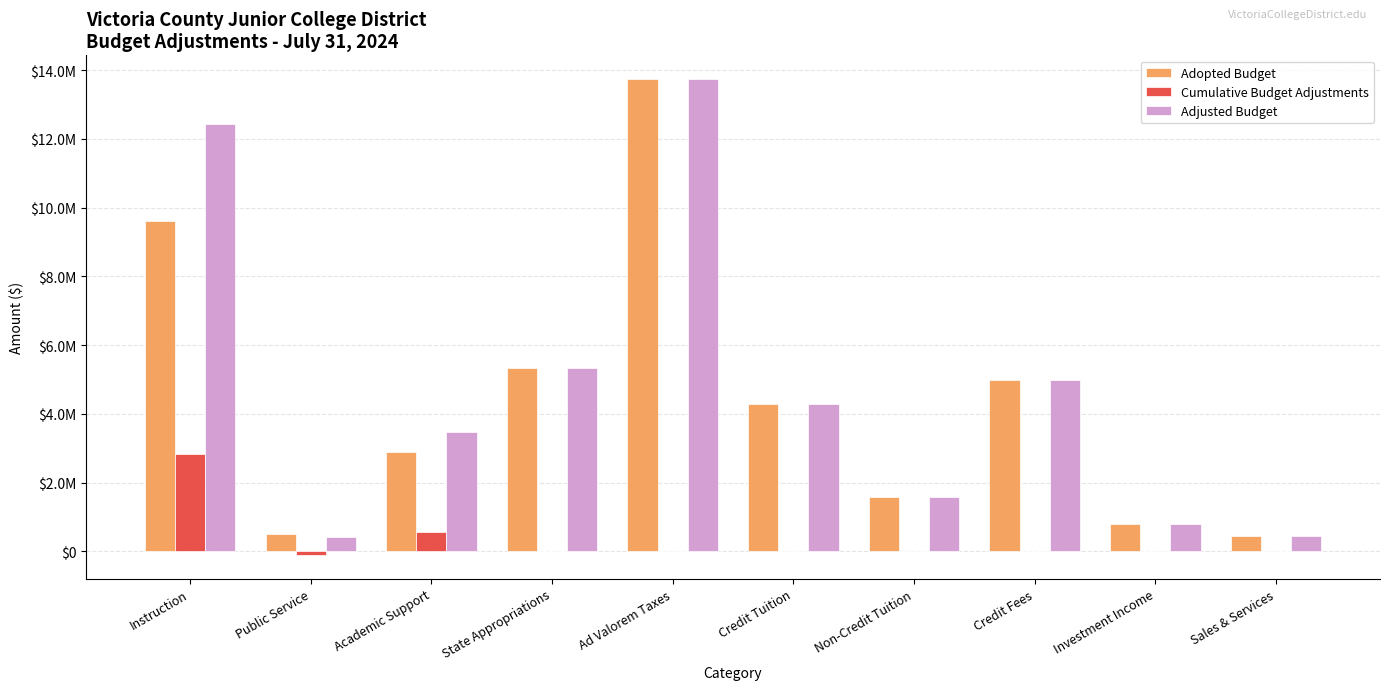

What are all the series names shown in the legend?

Adopted Budget, Cumulative Budget Adjustments, Adjusted Budget